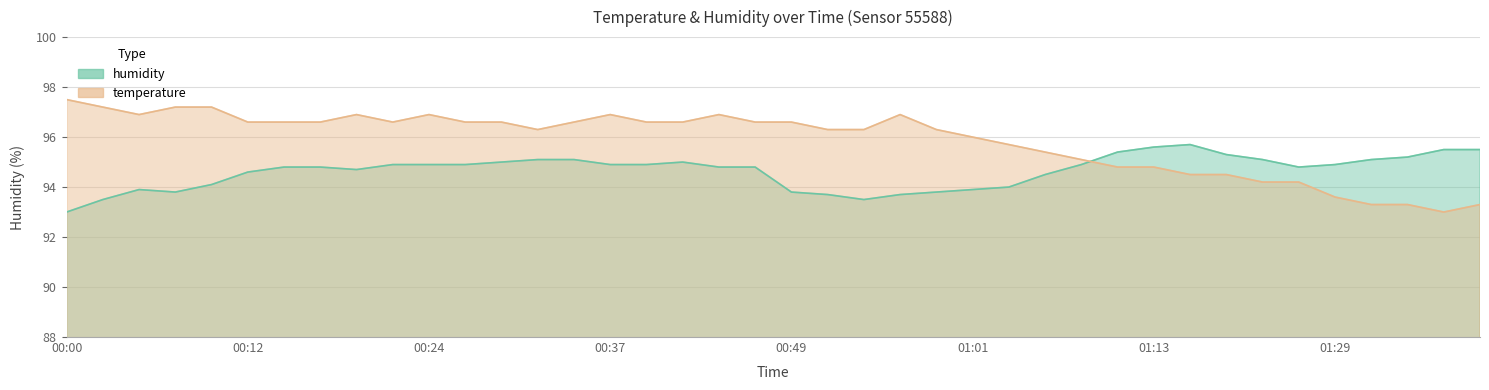

How many data points in humidity are above 94?

29